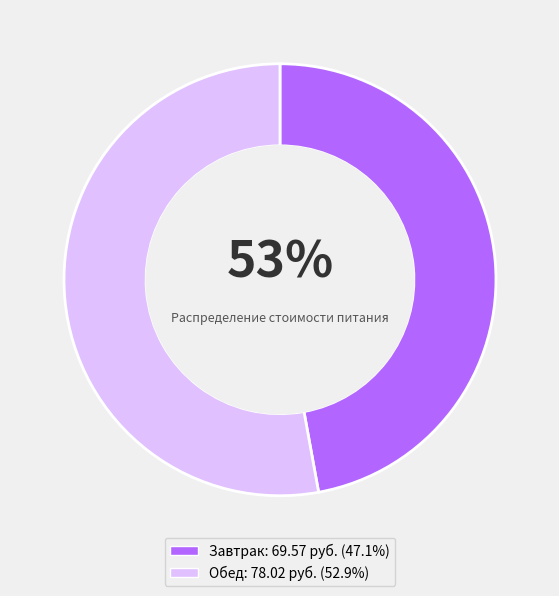

What percentage is the Обед slice, to the nearest percent?

53%